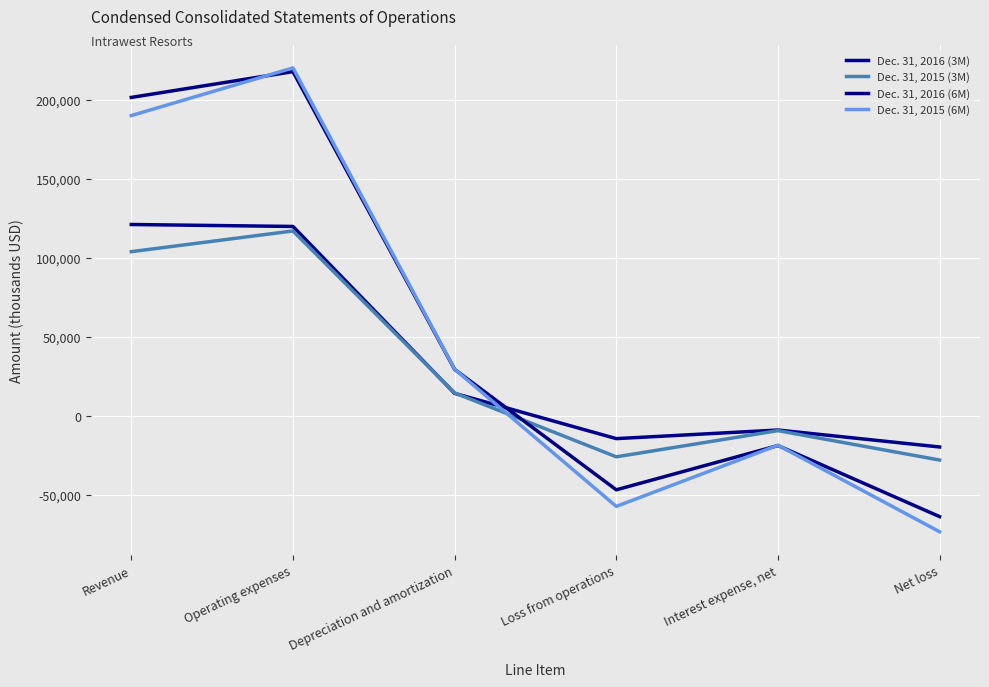

What is the label of the 6th point from the right?

Revenue